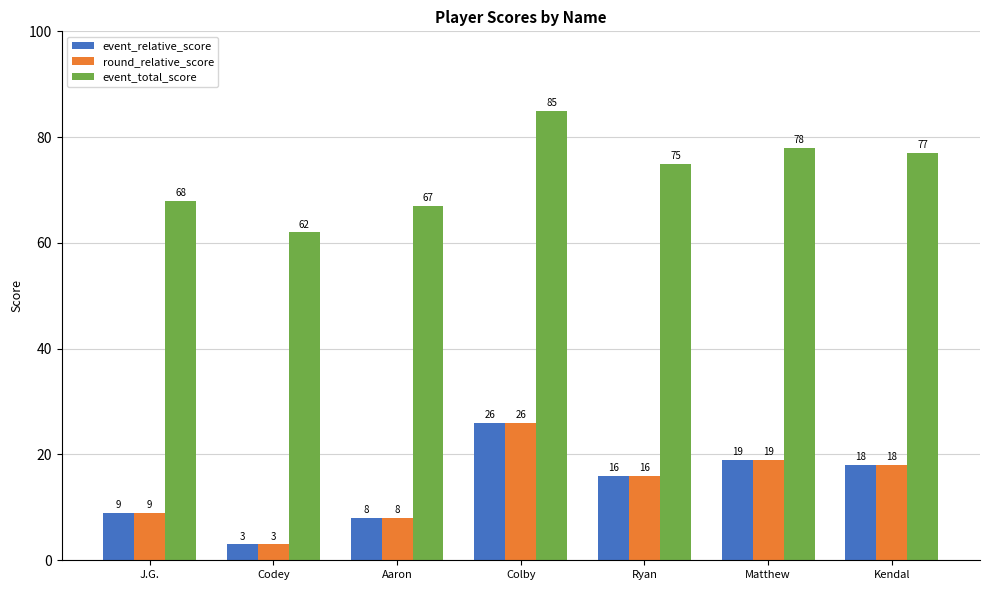

What value does the round_relative_score series have at Colby, to the nearest 5?

25